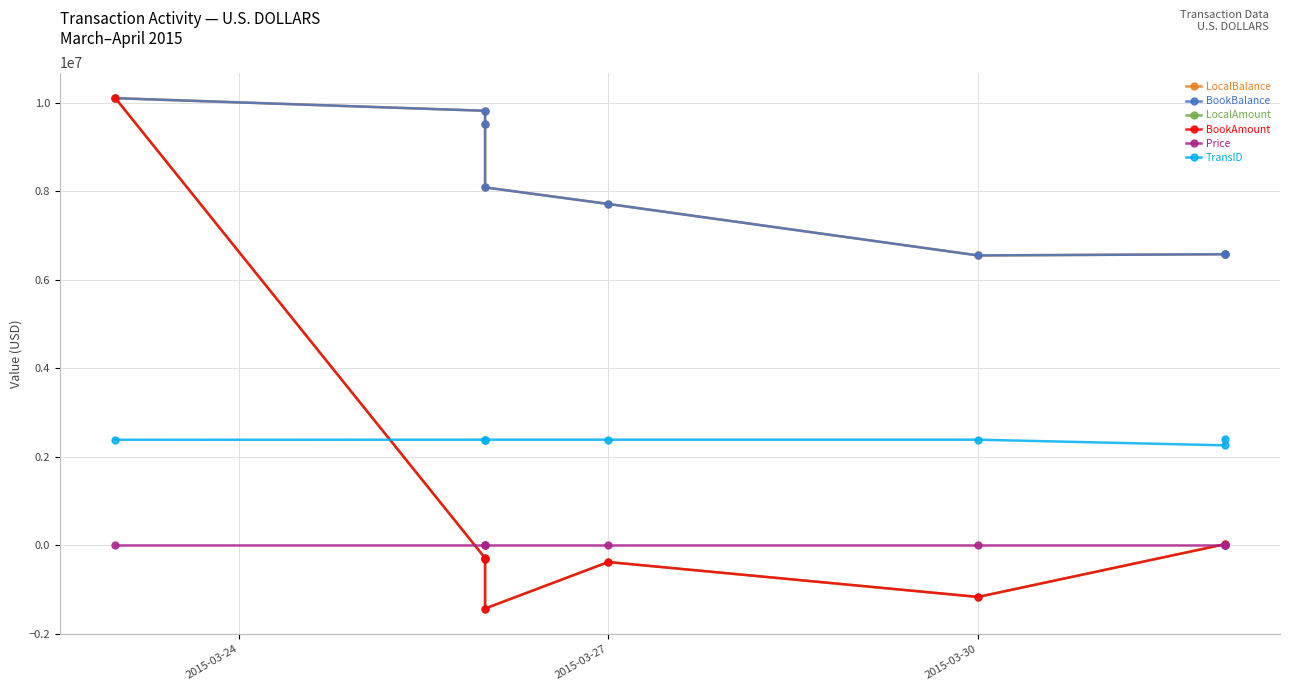

In BookAmount, how many points are higher than both neighbors (excluding endpoints)?

2